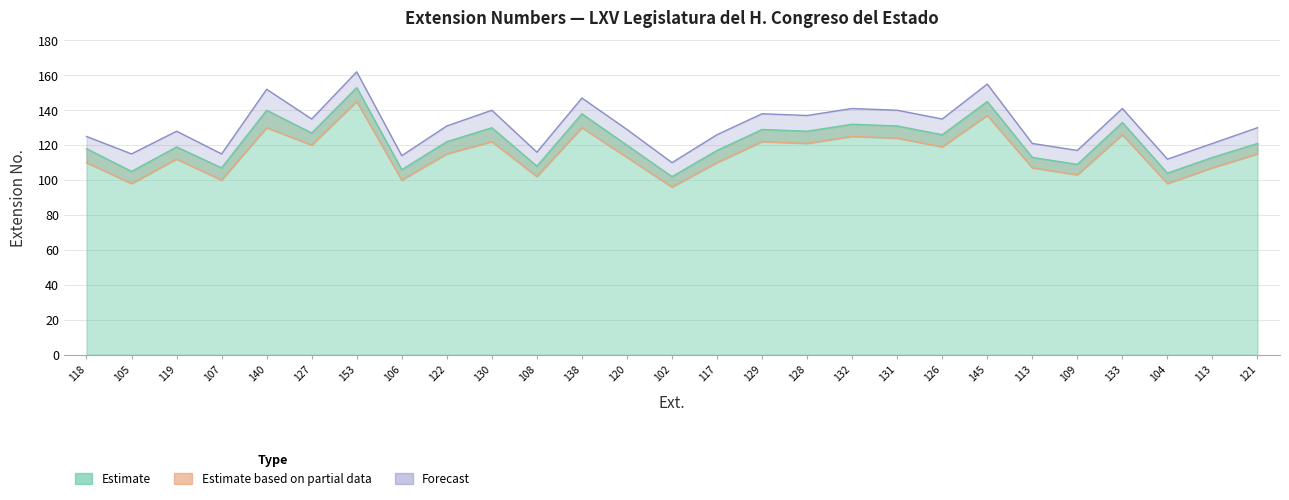

What is the value of the Forecast point at the 14th from the left?

110